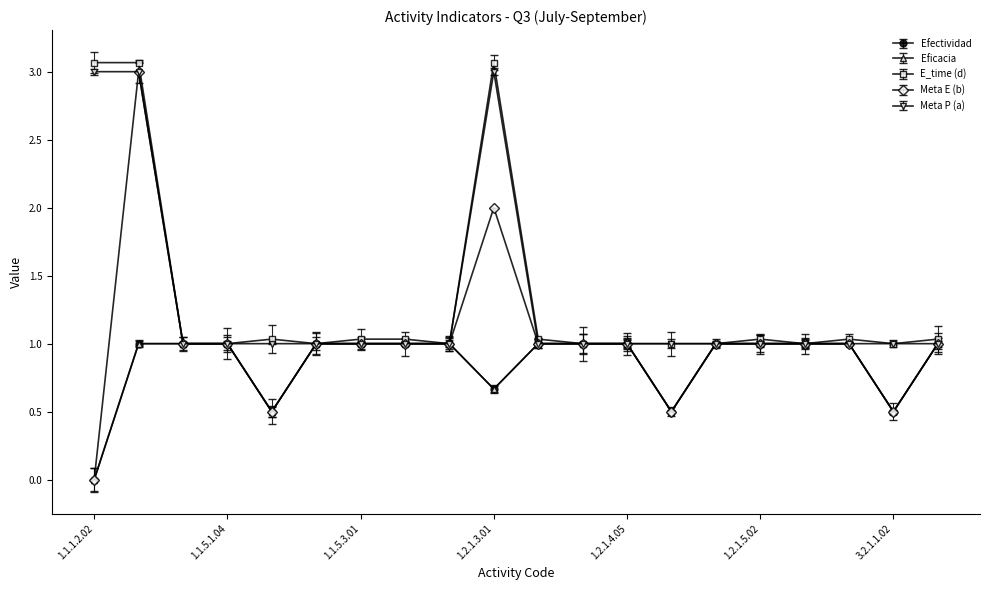

How many interior local peaks does the E_time (d) series have?

4